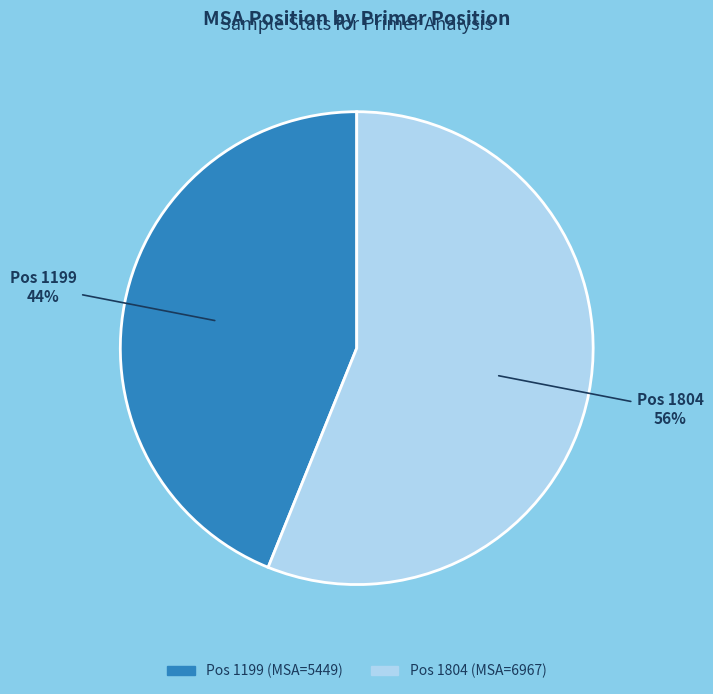

Is there any slice that represents more than half of the pie?

Yes